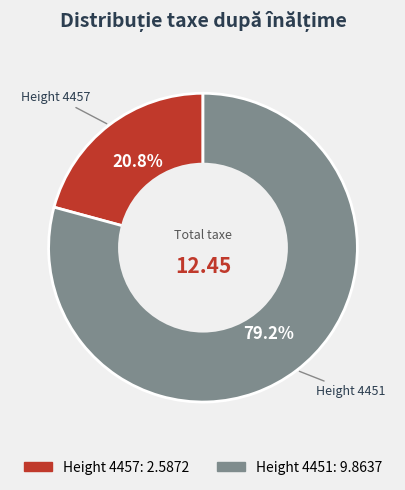

Is there a majority slice in this chart?

Yes